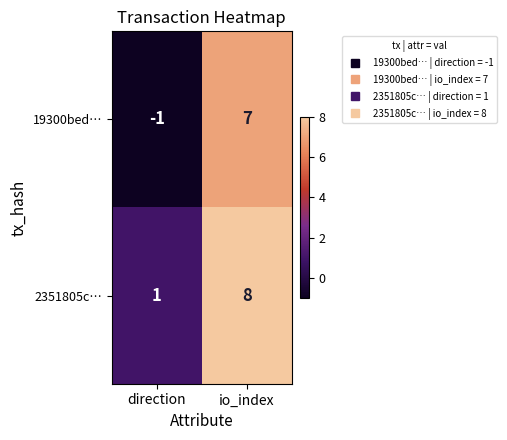

How many distinct data groups are displayed?

2